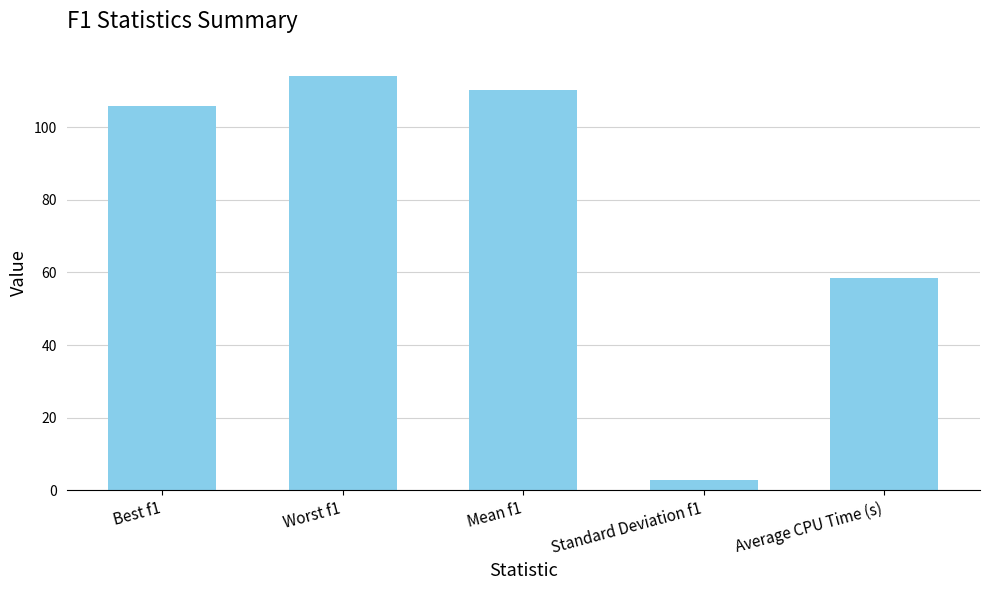

Does the chart contain any negative values?

No